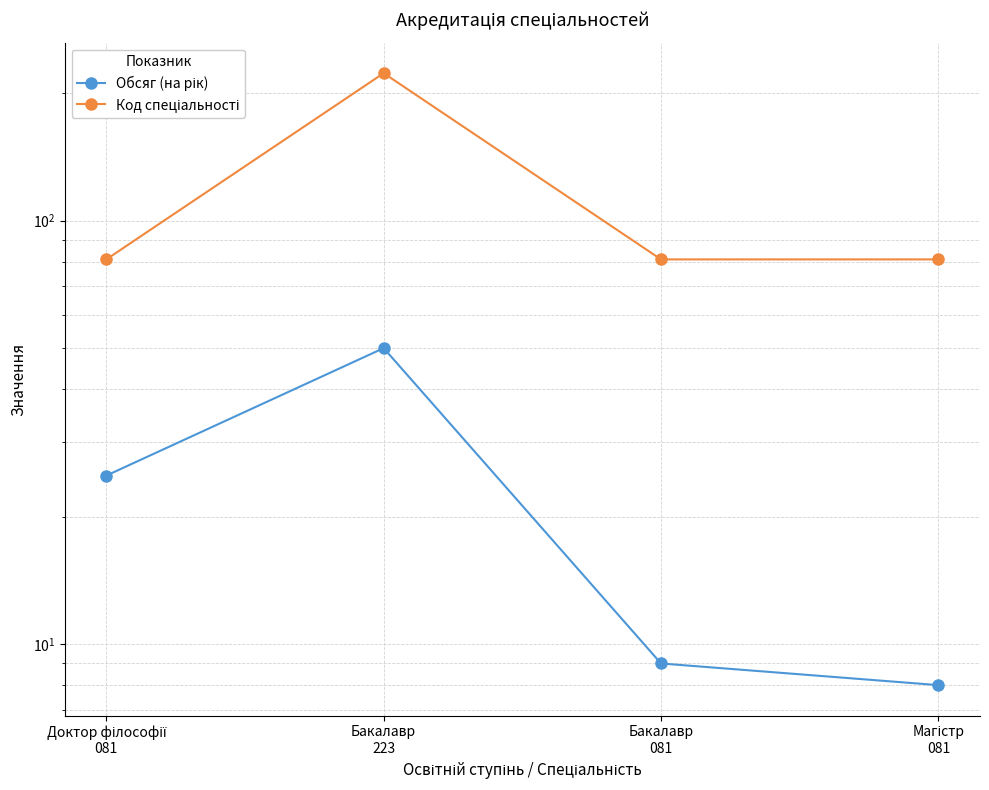

What position from the left is Бакалавр
223?

2